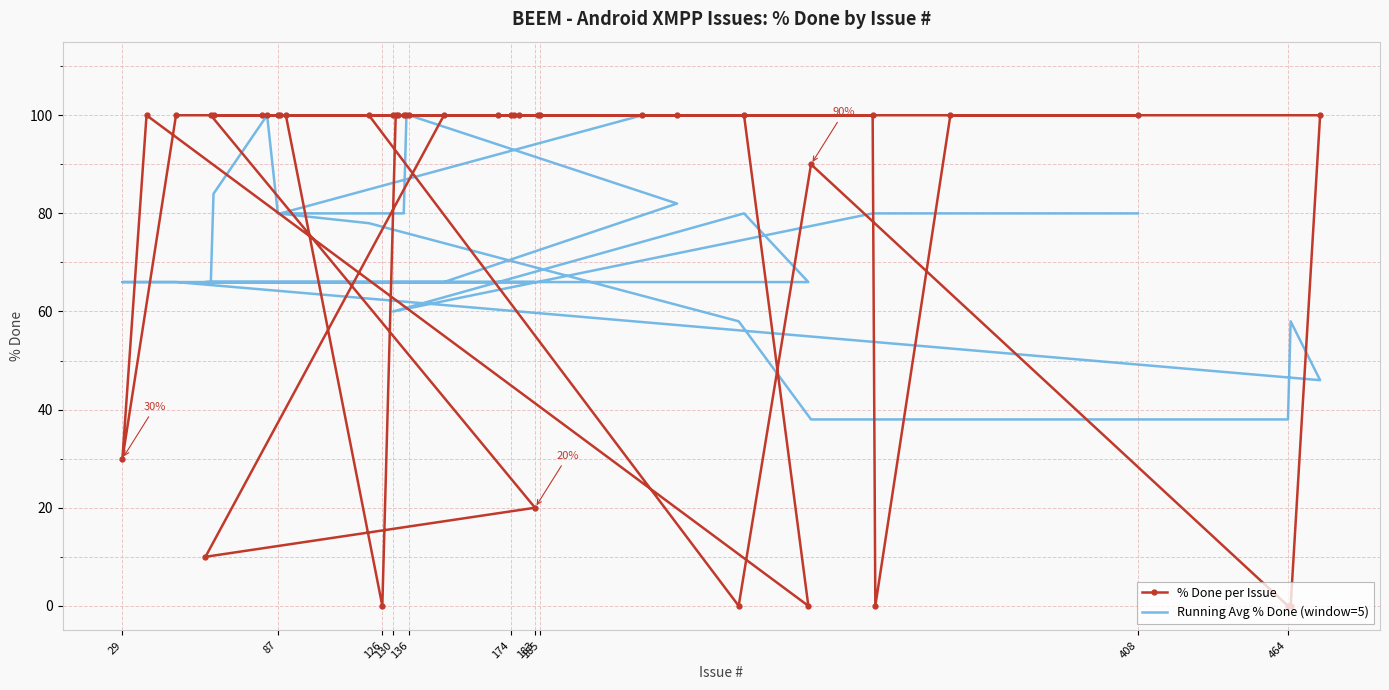

Does the chart have visible grid lines?

Yes